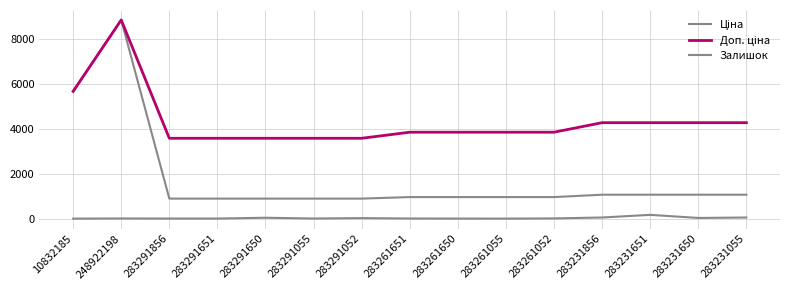

Does the chart have visible grid lines?

Yes